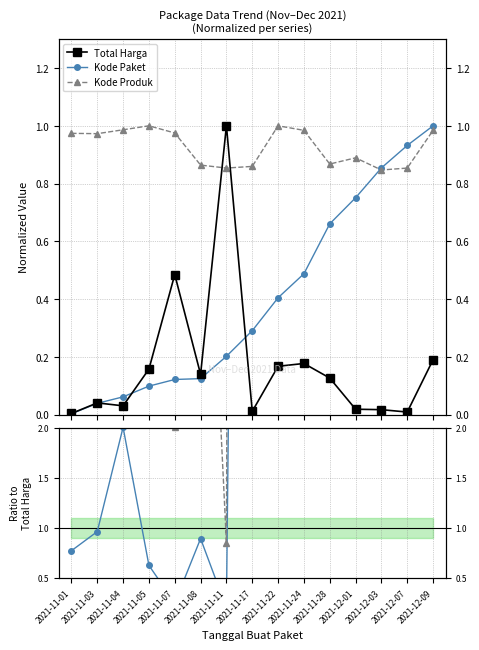

What is the lowest value of the Kode Paket / Total Harga series?

0.2